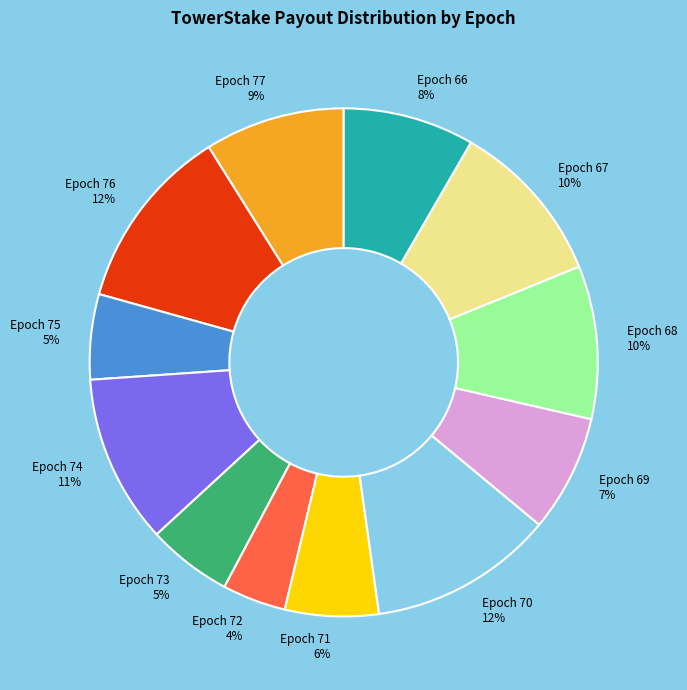

Is there a majority slice in this chart?

No